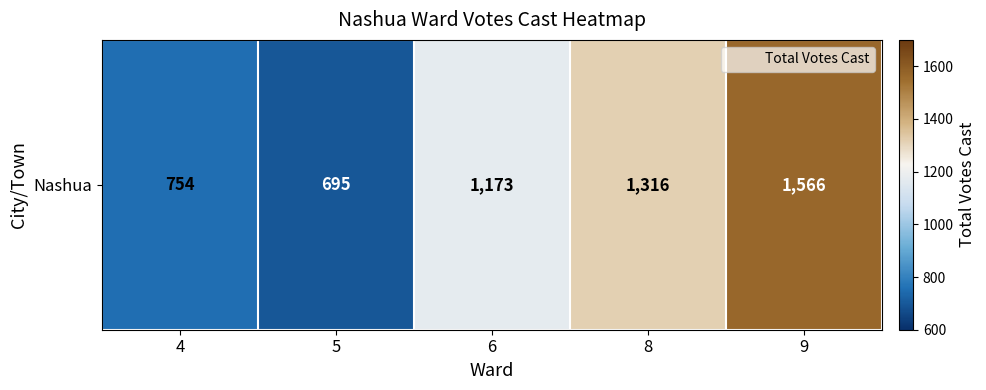

Rank the categories by value from highest to lowest.

9, 8, 6, 4, 5